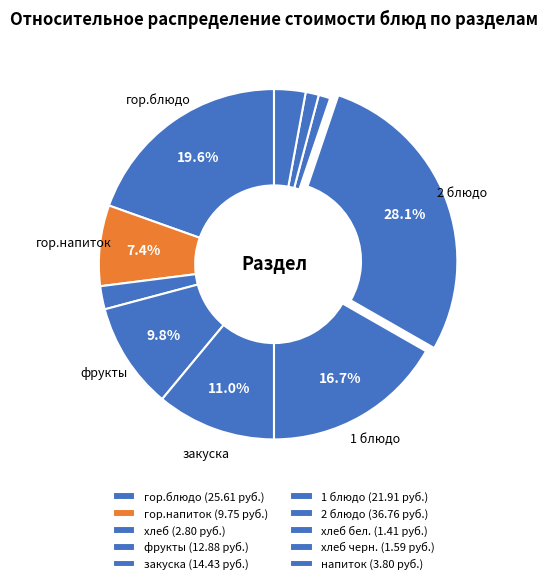

Count the number of slices in the pie.

10